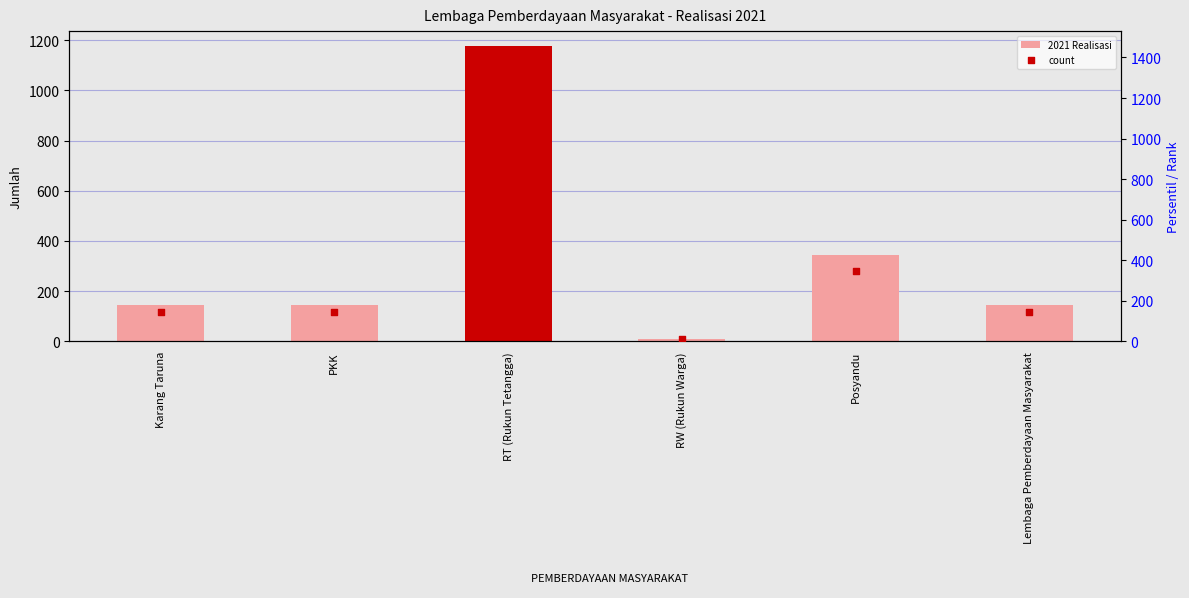

Which series contains the lowest Y value?

2021 Realisasi